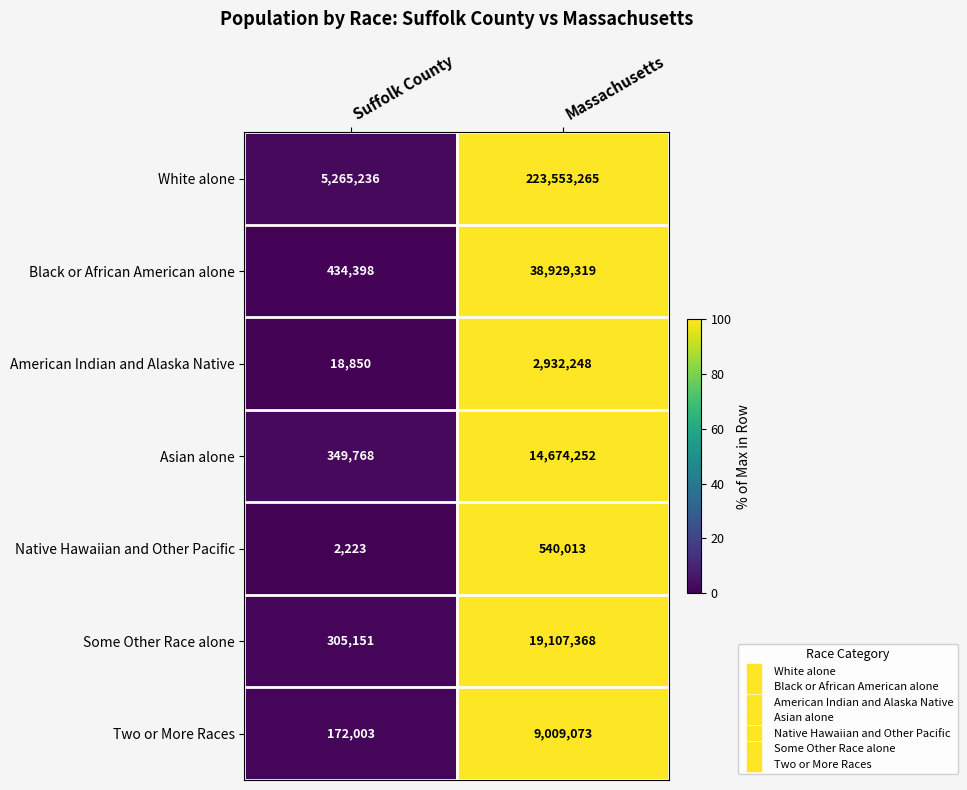

The value of Some Other Race alone at Massachusetts is 8436349. True or false?

False